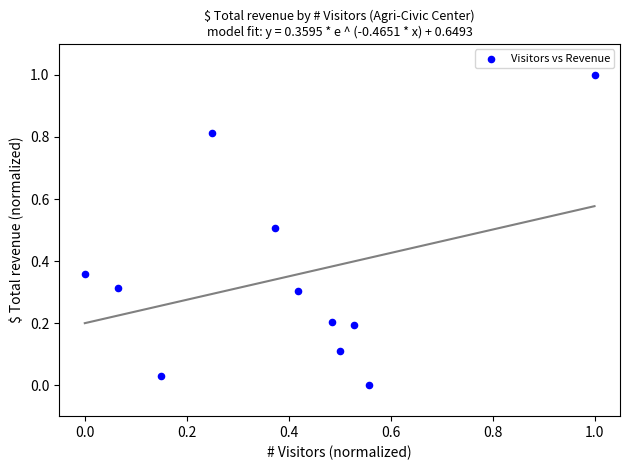

What is the range of X values (max minus min)?

1.0